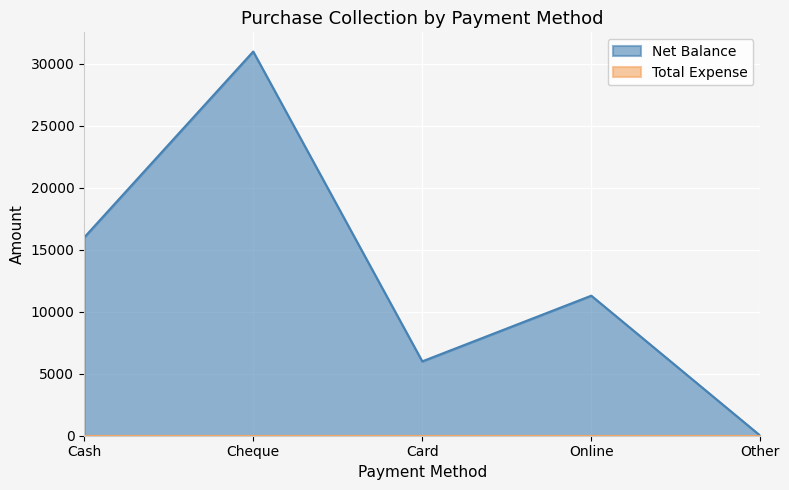

What is the approximate value at Online, to the nearest 100?

11300